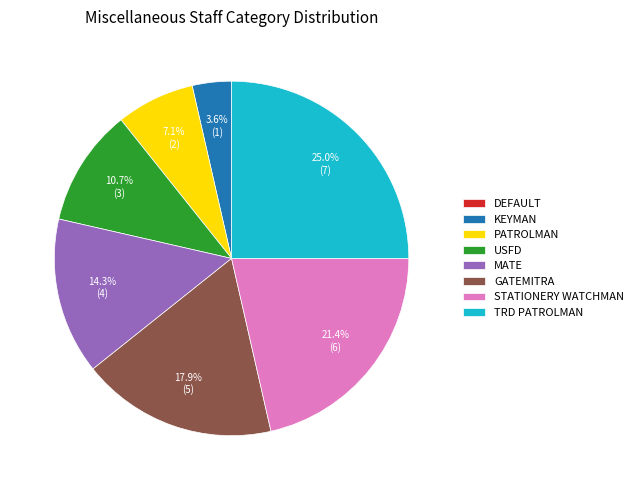

Which has a higher value, MATE or STATIONERY WATCHMAN?

STATIONERY WATCHMAN